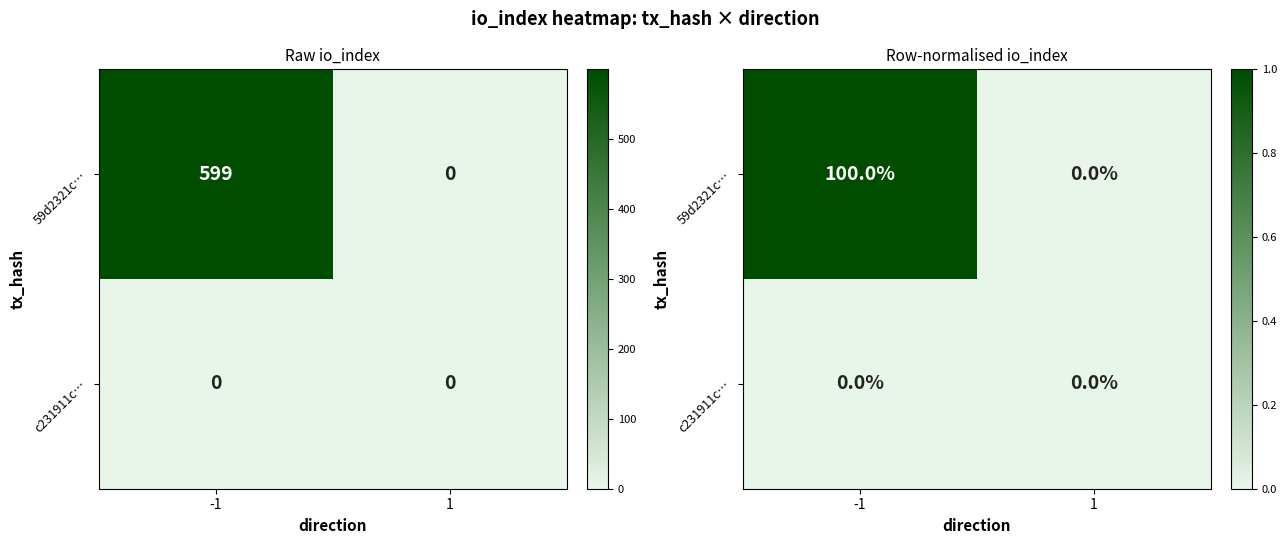

Rank the series by their maximum value, from highest to lowest.

59d2321c…, c231911c…